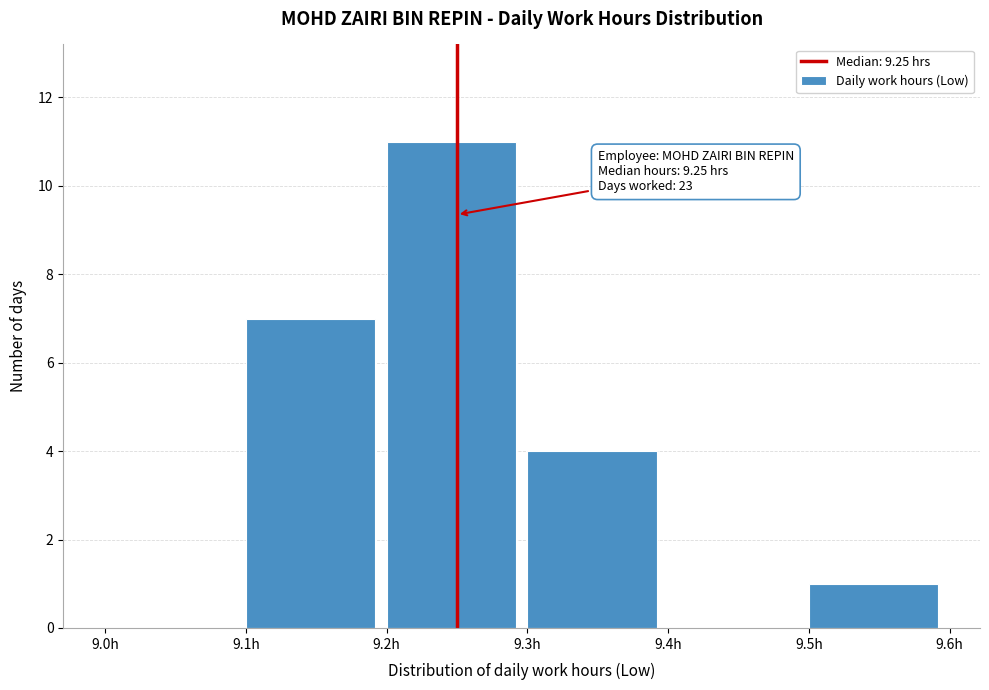

Over which range of the x-axis is the bar tallest?

9.2 to 9.3